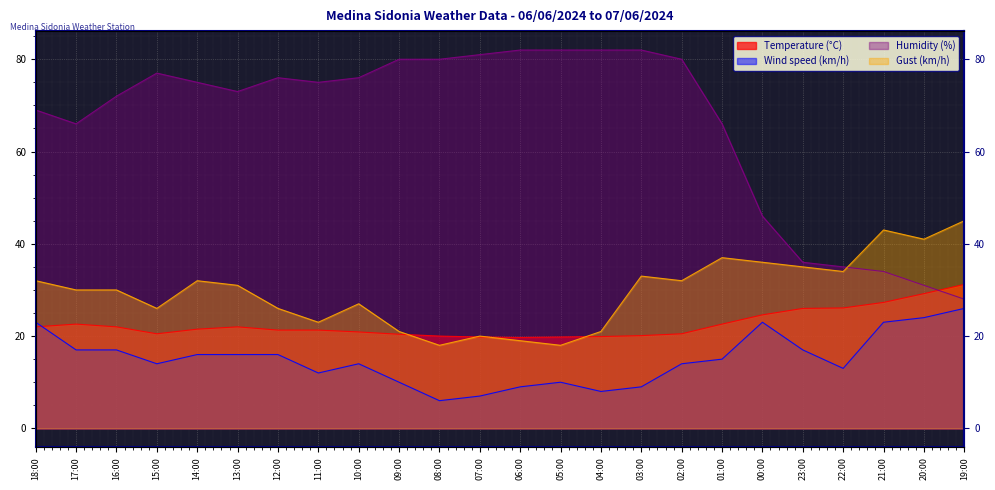

What are all the series names shown in the legend?

Temperature (°C), Wind speed (km/h), Humidity (%), Gust (km/h)